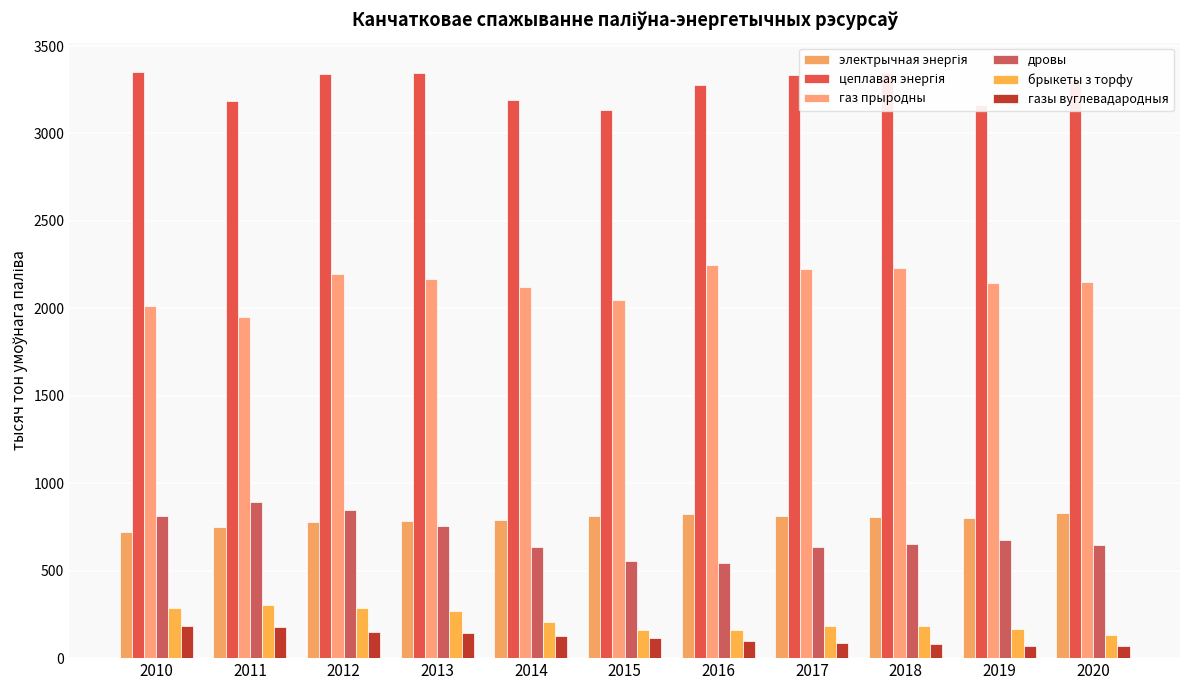

The брыкеты з торфу series shows 160 at 2015. True or false?

True